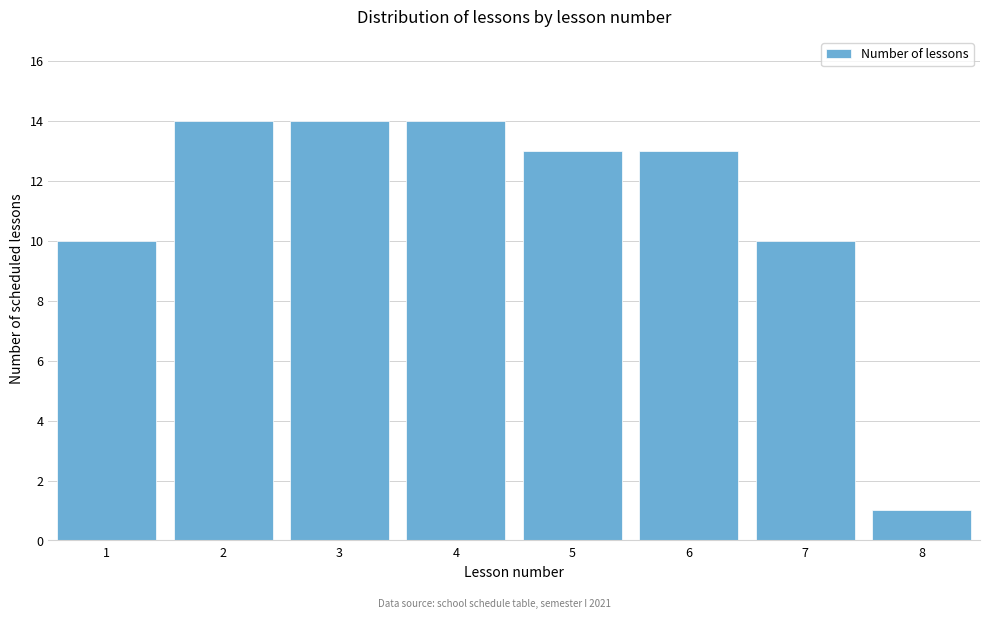

Reading left to right, transcribe all the data shown in this chart.

10	14	14	14	13	13	10	1